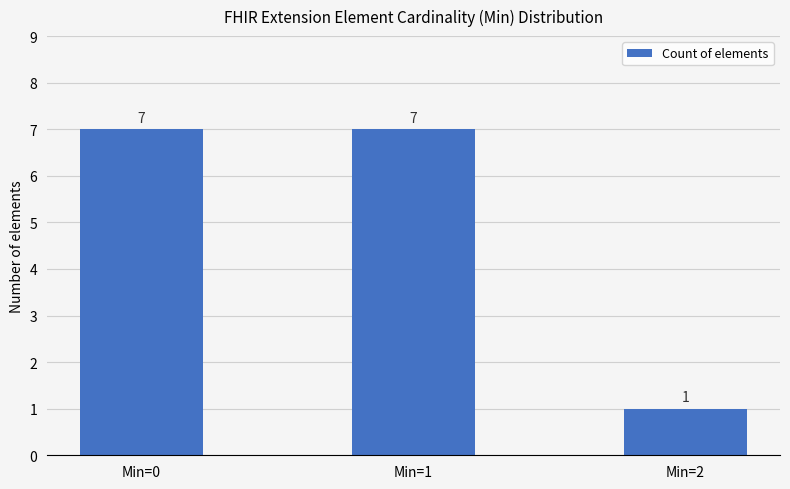

Reading left to right, transcribe all the data shown in this chart.

Min=0=7	Min=1=7	Min=2=1